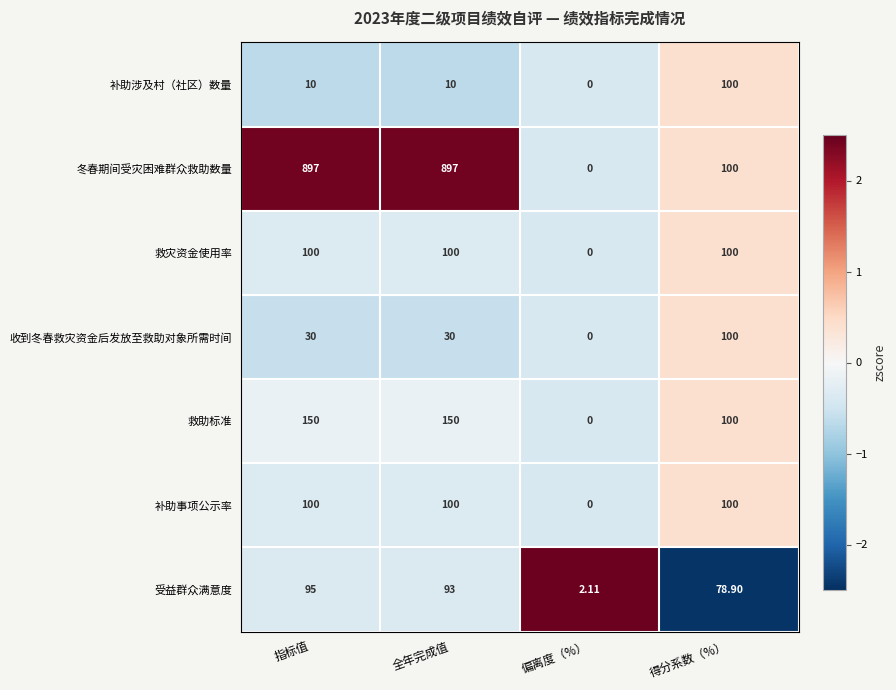

Where is 冬春期间受灾困难群众救助数量 nearest to the value 448?

得分系数（%）